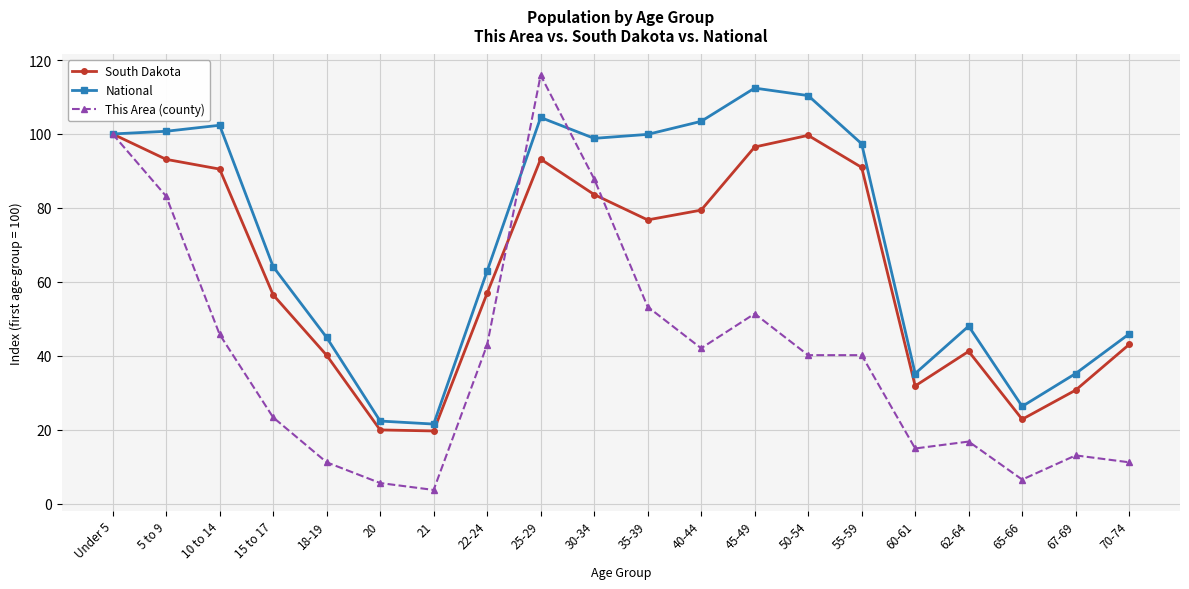

Rank the series by their average value, from lowest to highest.

This Area (county), South Dakota, National